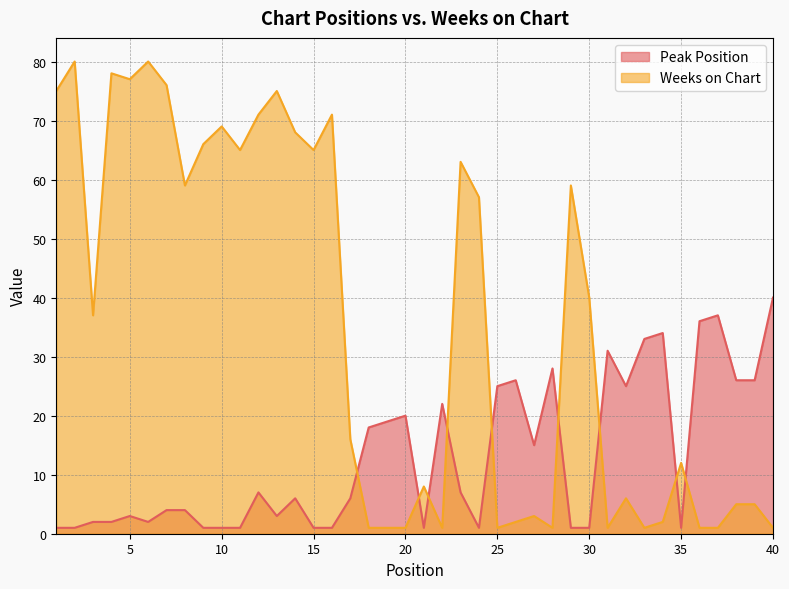

What are all the series names shown in the legend?

Peak Position, Weeks on Chart